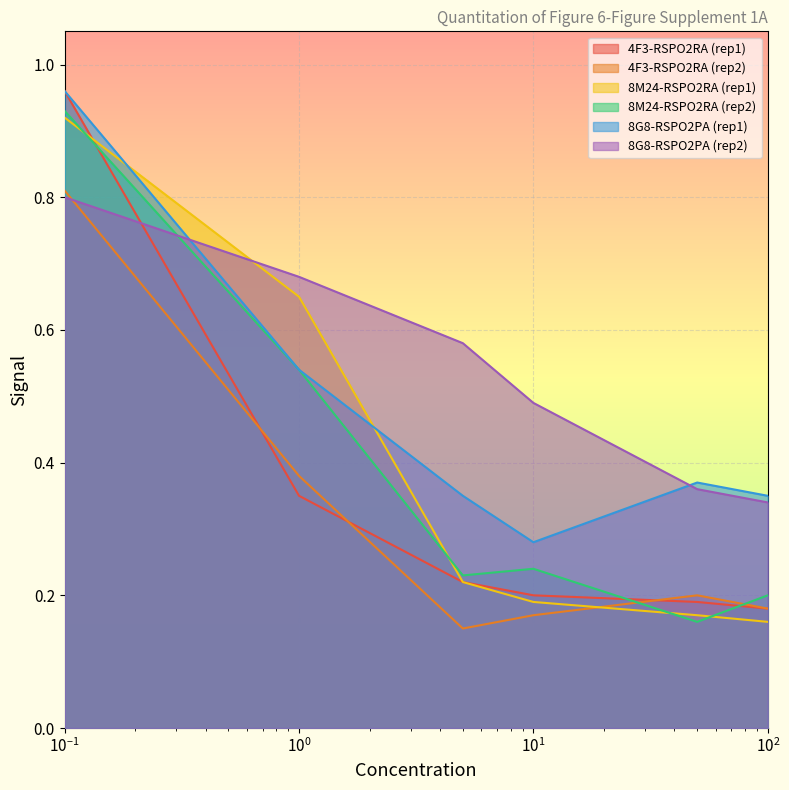

True or false: 4F3-RSPO2RA (rep2) and 8M24-RSPO2RA (rep2) intersect in this chart.

True